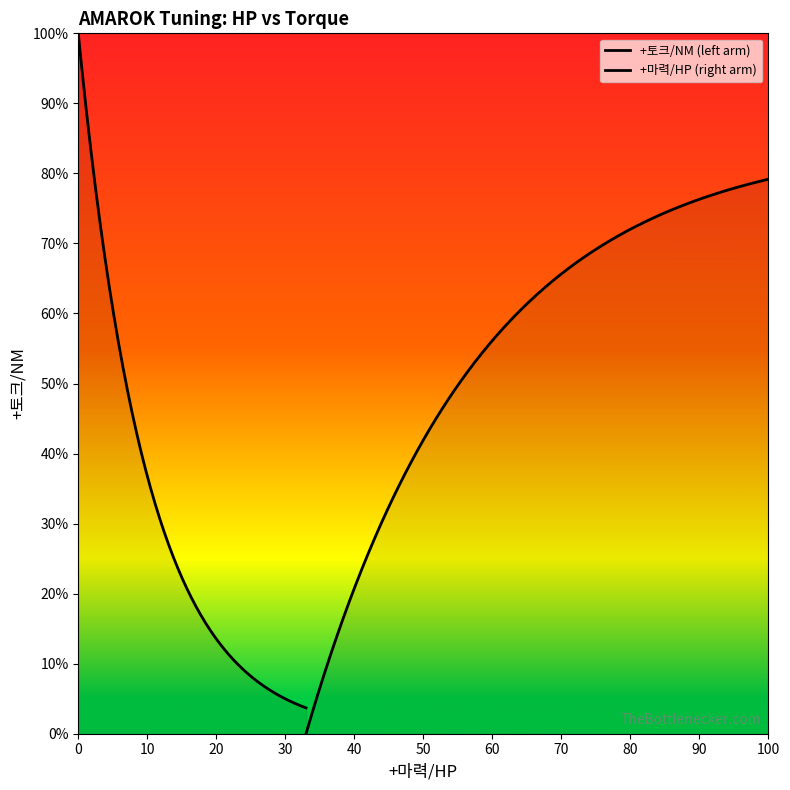

How many values are below 50?

4